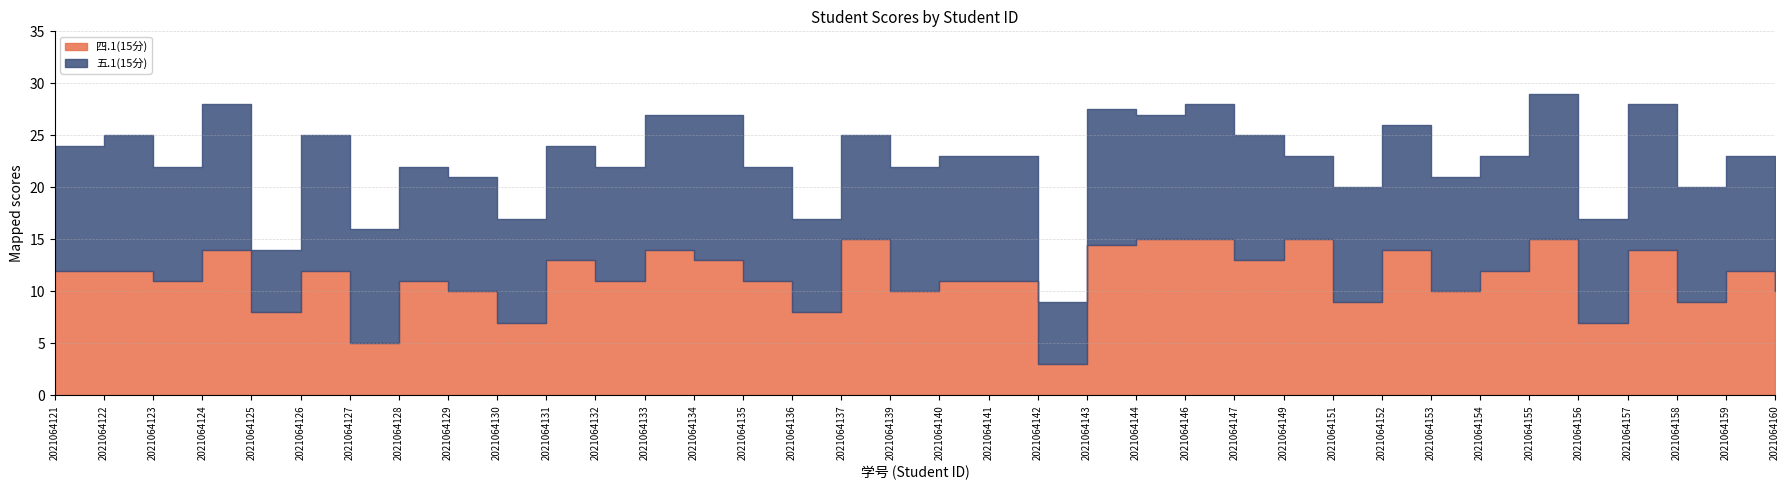

True or false: 五.1(15分) and 四.1(15分) cross at least once.

True